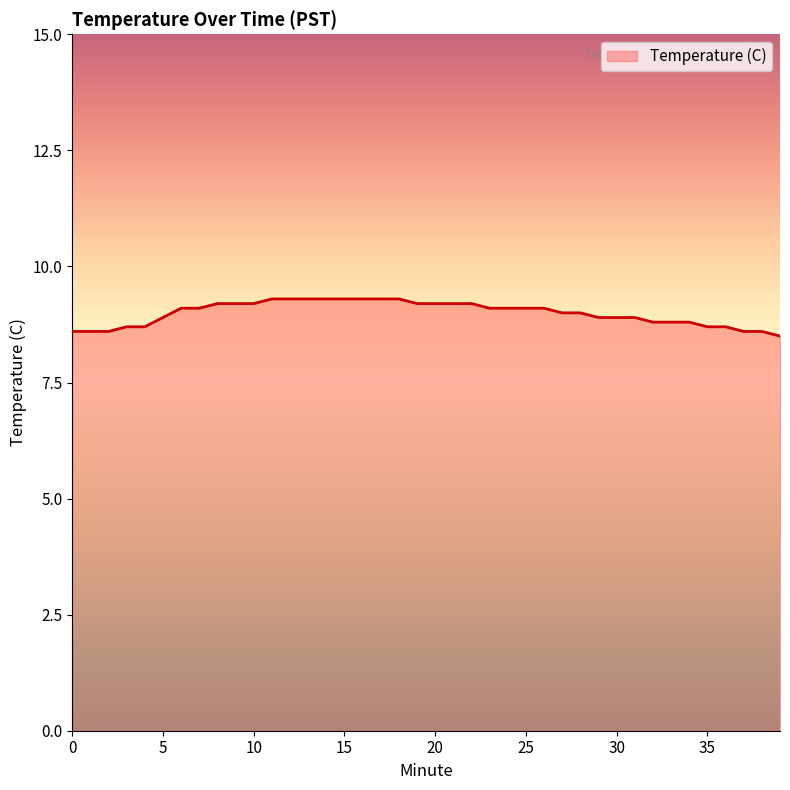

What is the greatest value displayed?

9.3